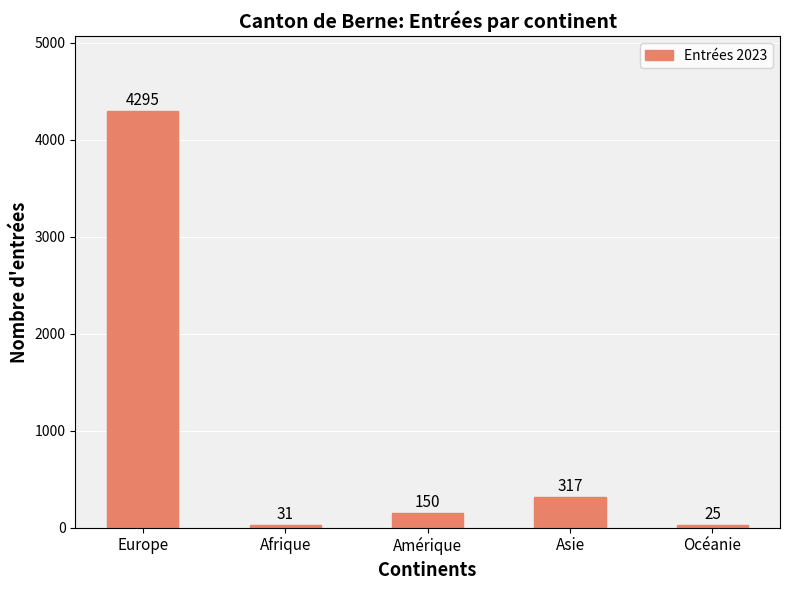

Are the bars grouped side by side (vs. stacked)?

No